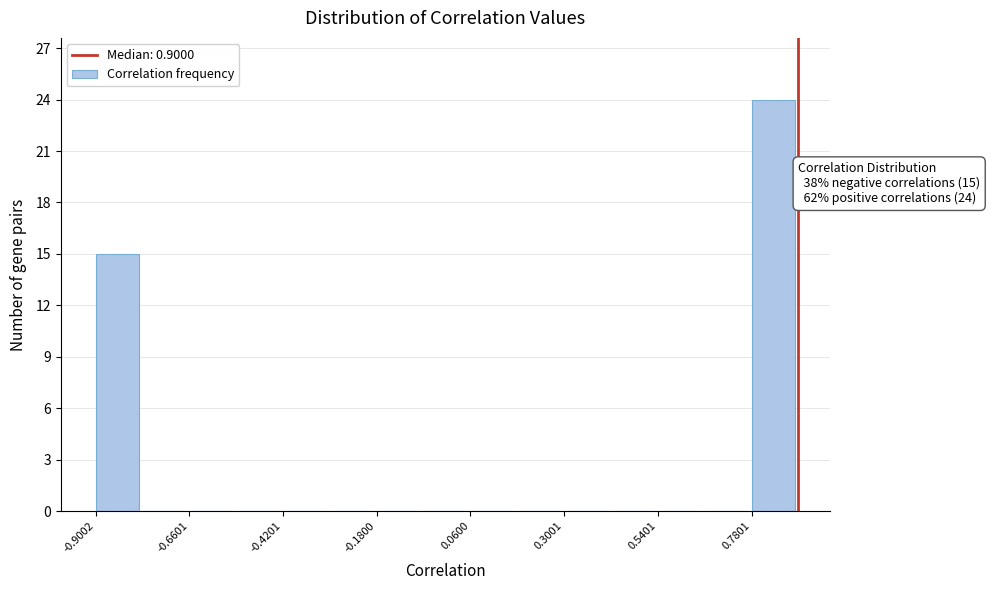

Around what value on the x-axis is the tallest bar? Give the approximate position of its centre, as read against the axis.

0.85